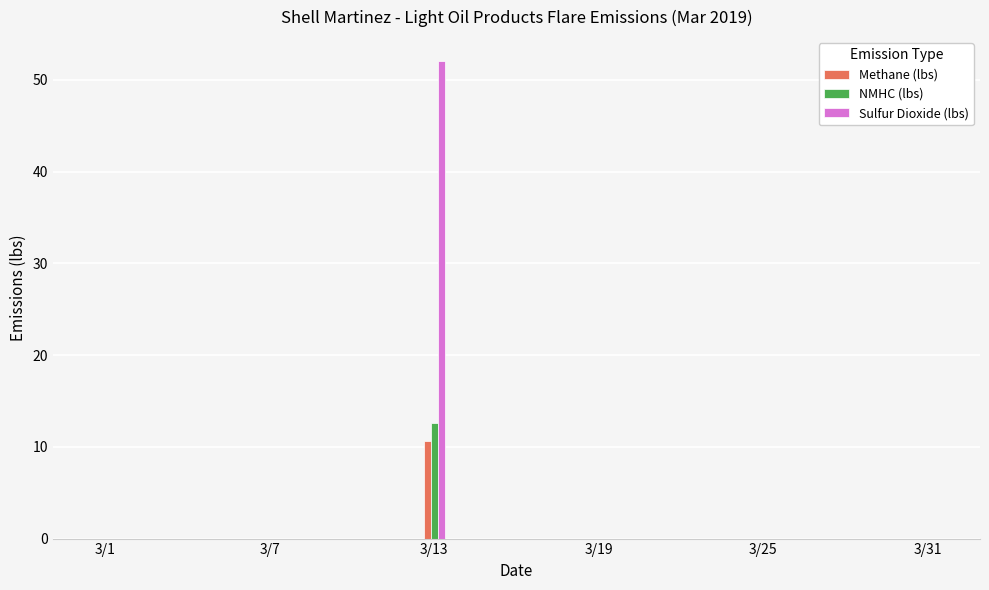

What is the highest value of the Sulfur Dioxide (lbs) series?

52.1